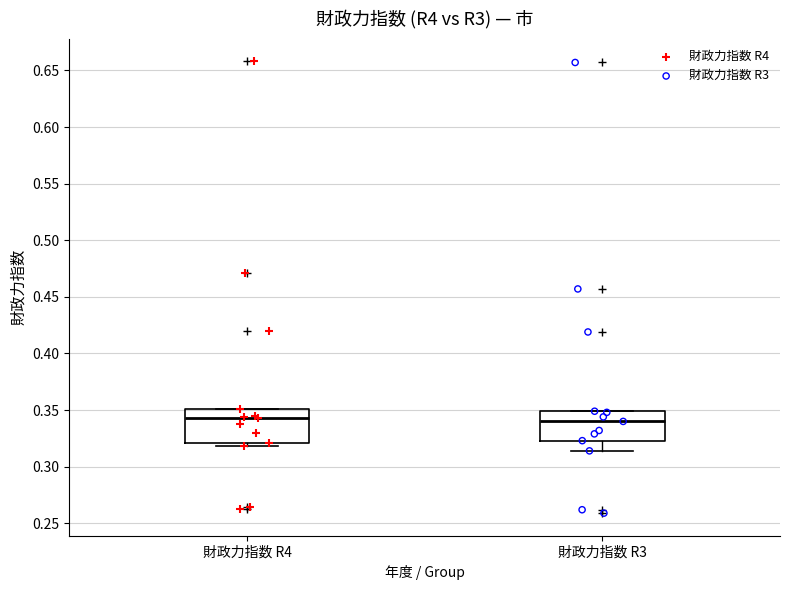

Reading left to right, read every box against the y-axis: the position of its median line, the range the box covers, and the ends of its whiskers. The values are not printed on the chart, so give them approximately, as read against the axis.

財政力指数 R4: median 0.345, box 0.320 to 0.350, whiskers 0.320 (just below the box's lower edge) to 0.350
財政力指数 R3: median 0.340, box 0.325 to 0.350, whiskers 0.315 to 0.350